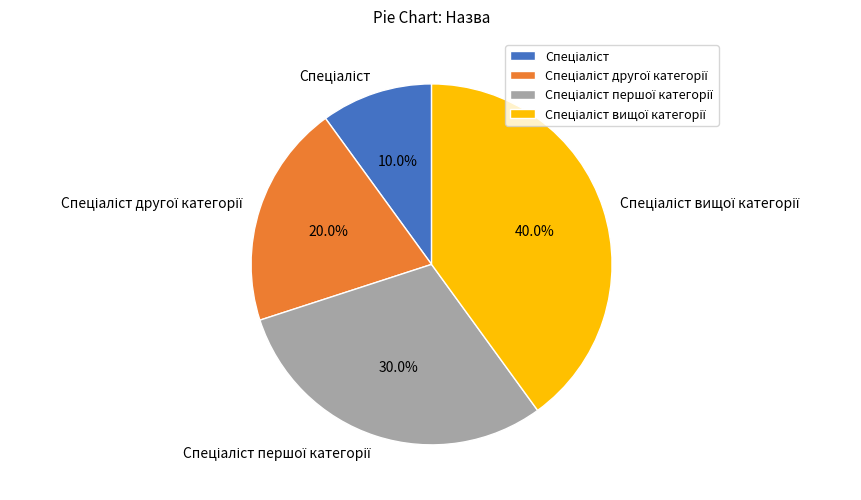

Is there a majority slice in this chart?

No